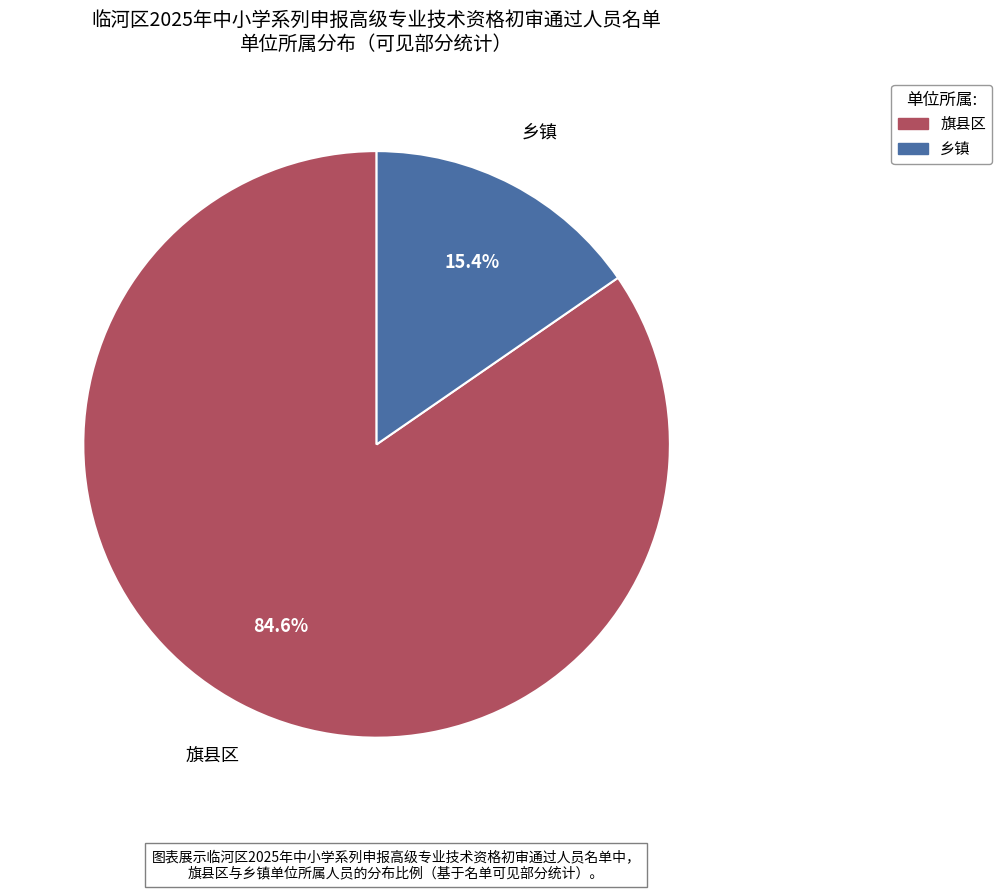

What is the largest slice in the pie chart?

旗县区